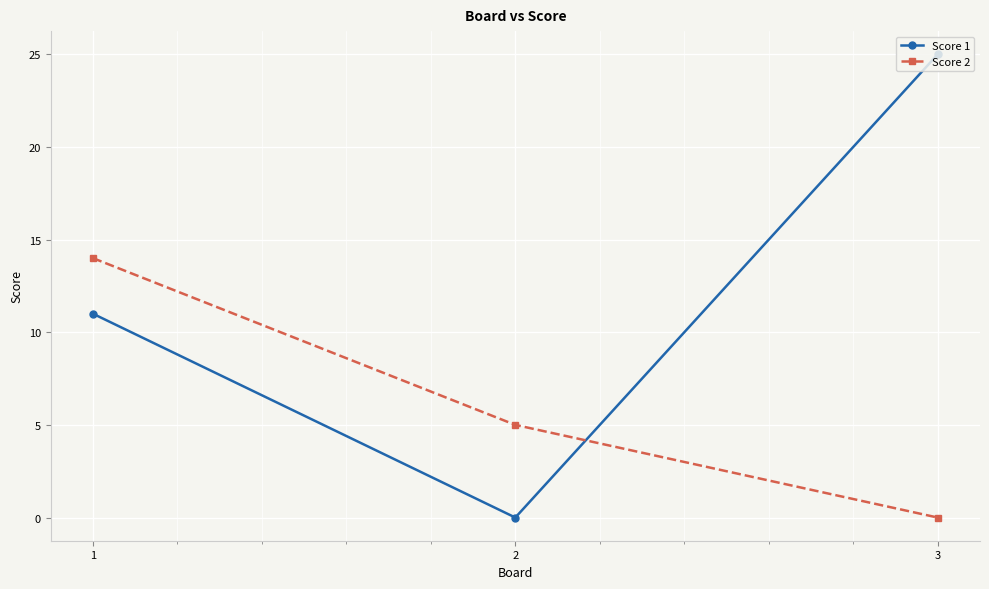

Reading right to left, list all the values displayed in this chart.

Score 1: 25	0	11
Score 2: 0	5	14